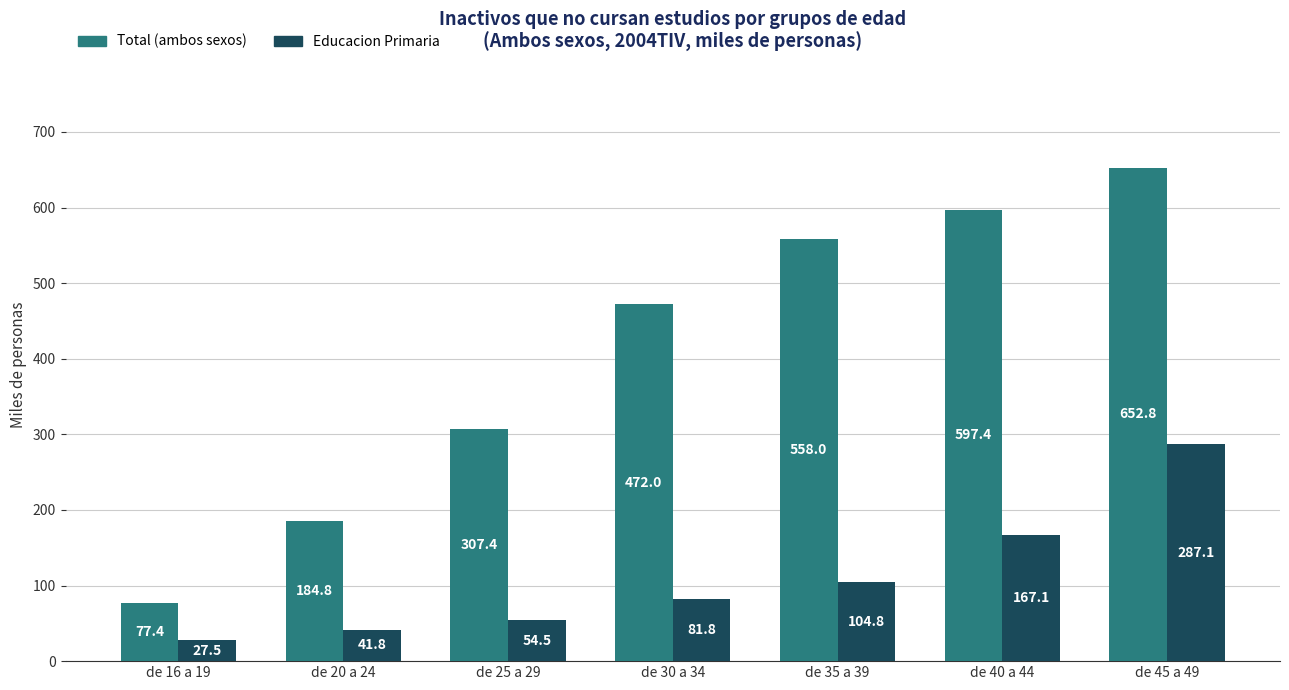

What is the label of the 4th bar from the right?

de 30 a 34